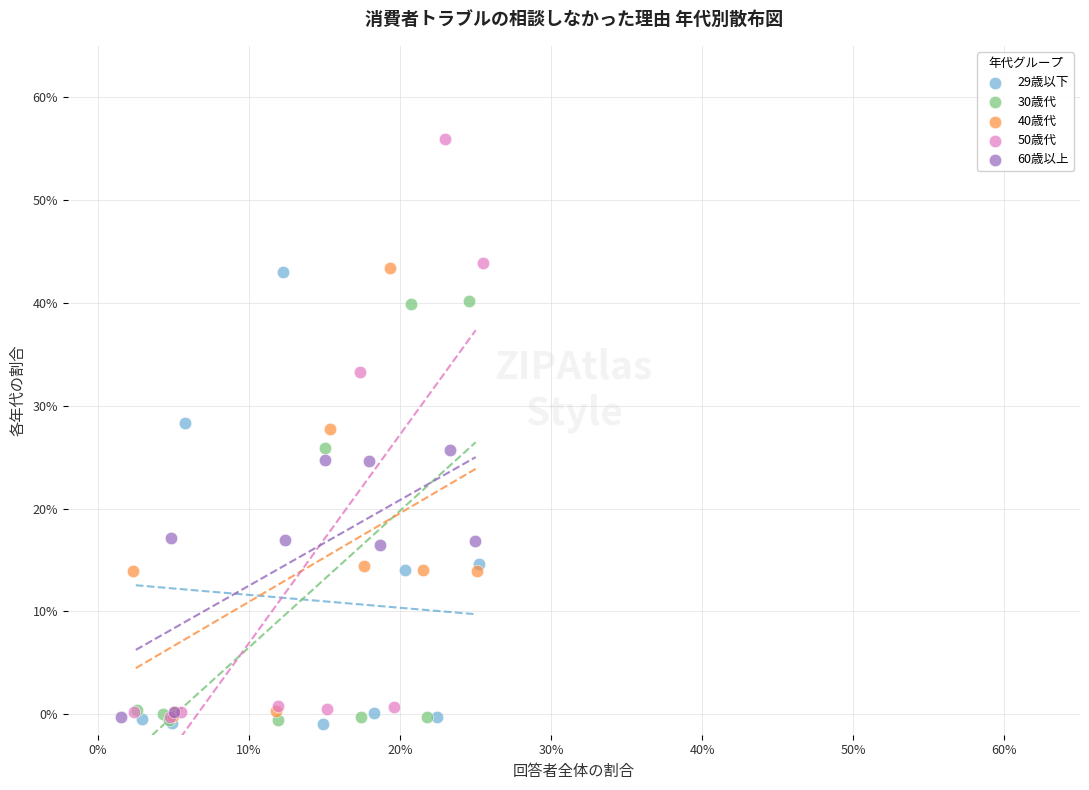

Which series has the largest Y range (max minus min)?

50歳代